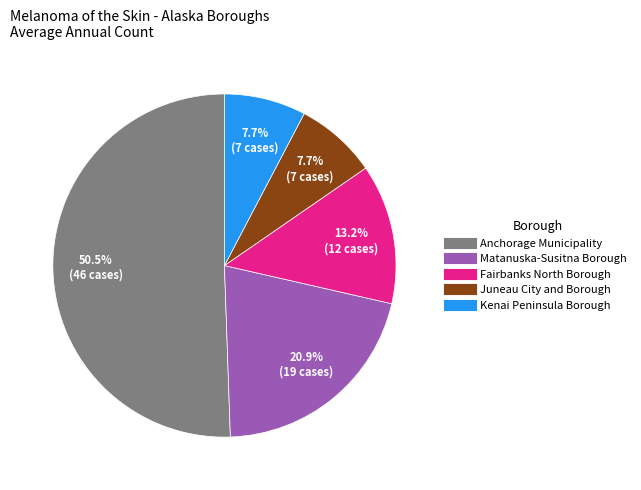

Does any single category account for the majority?

Yes